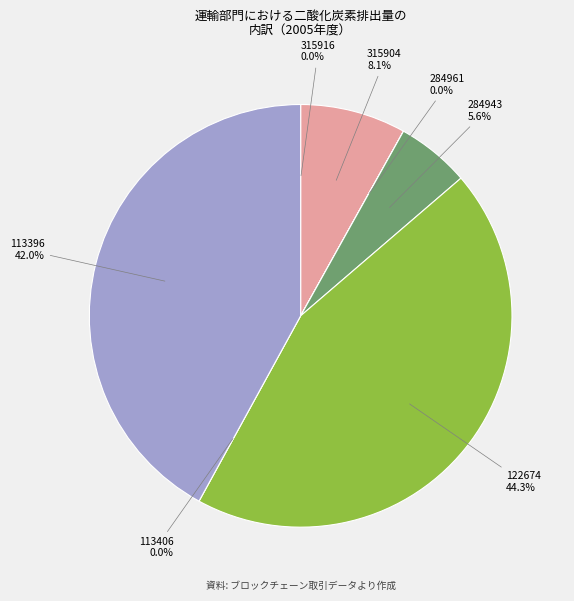

Rank the categories by value from highest to lowest.

122674, 113396, 315904, 284943, 315916, 284961, 113406